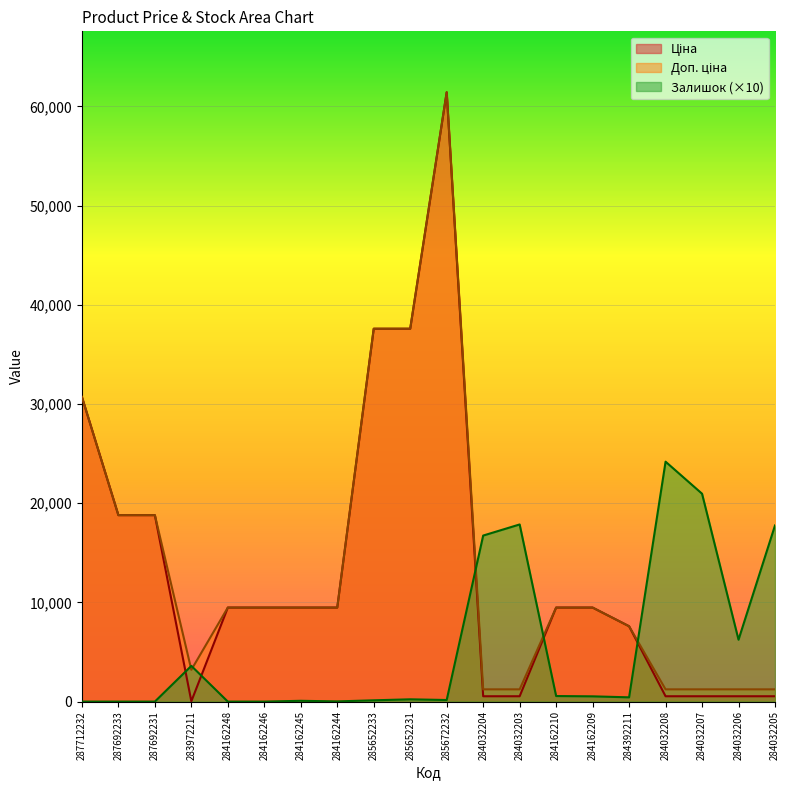

Which series changed the most between 284392211 and 284032207?

Залишок (×10)